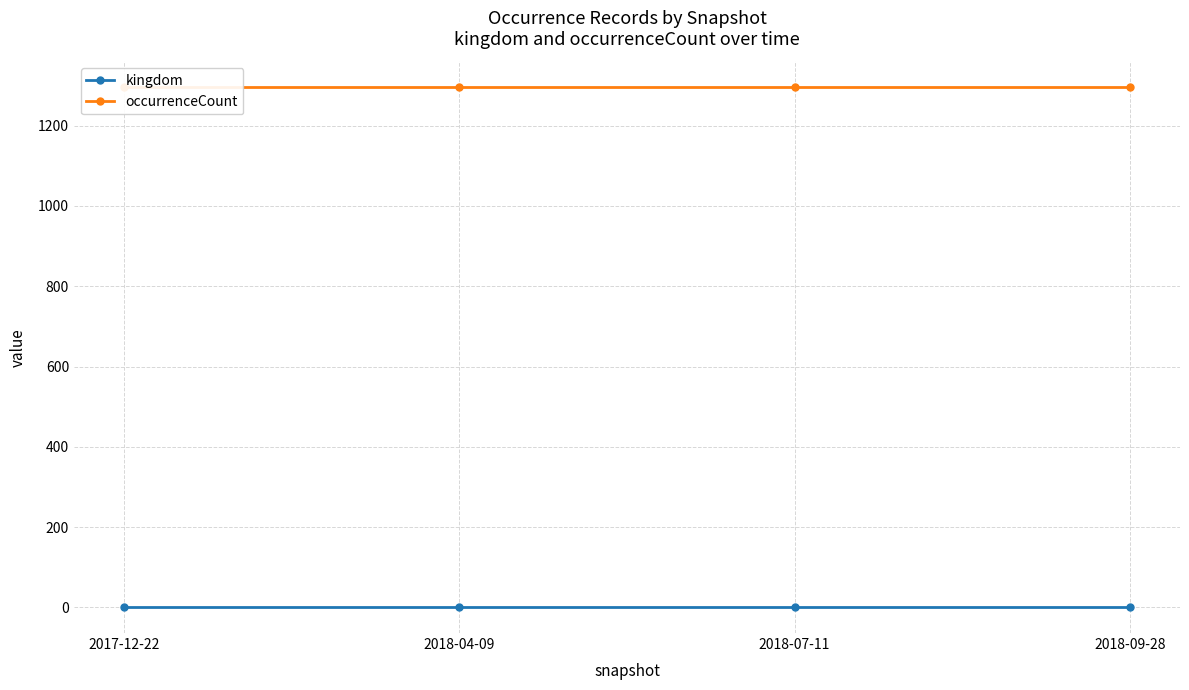

Which series has the widest spread of values?

kingdom